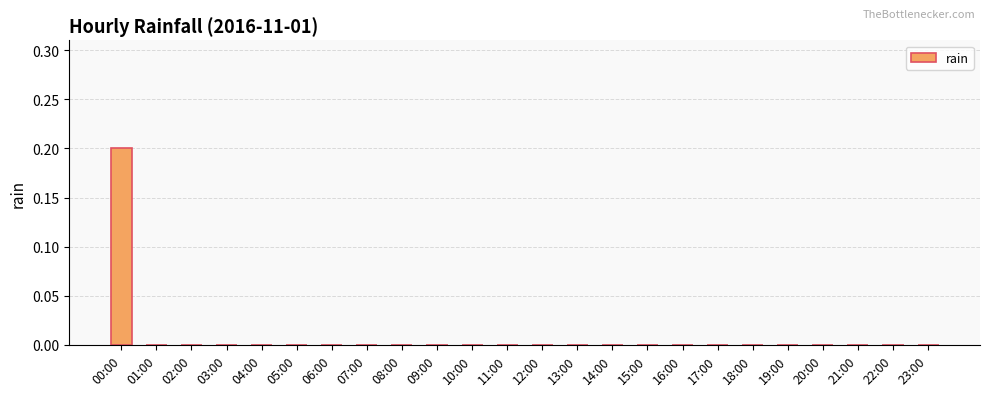

Are the bars horizontal?

No